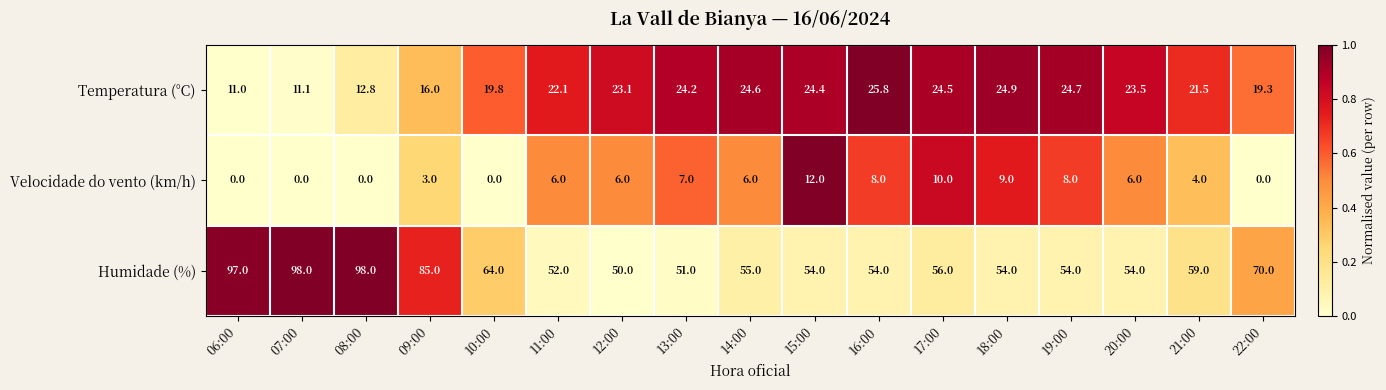

Read the Velocidade do vento (km/h) value at 09:00.

3.0